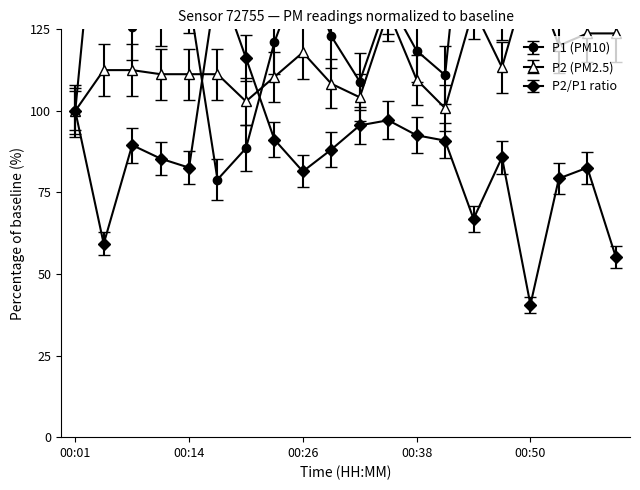

What is the total value across all series at 00:47?

245.5